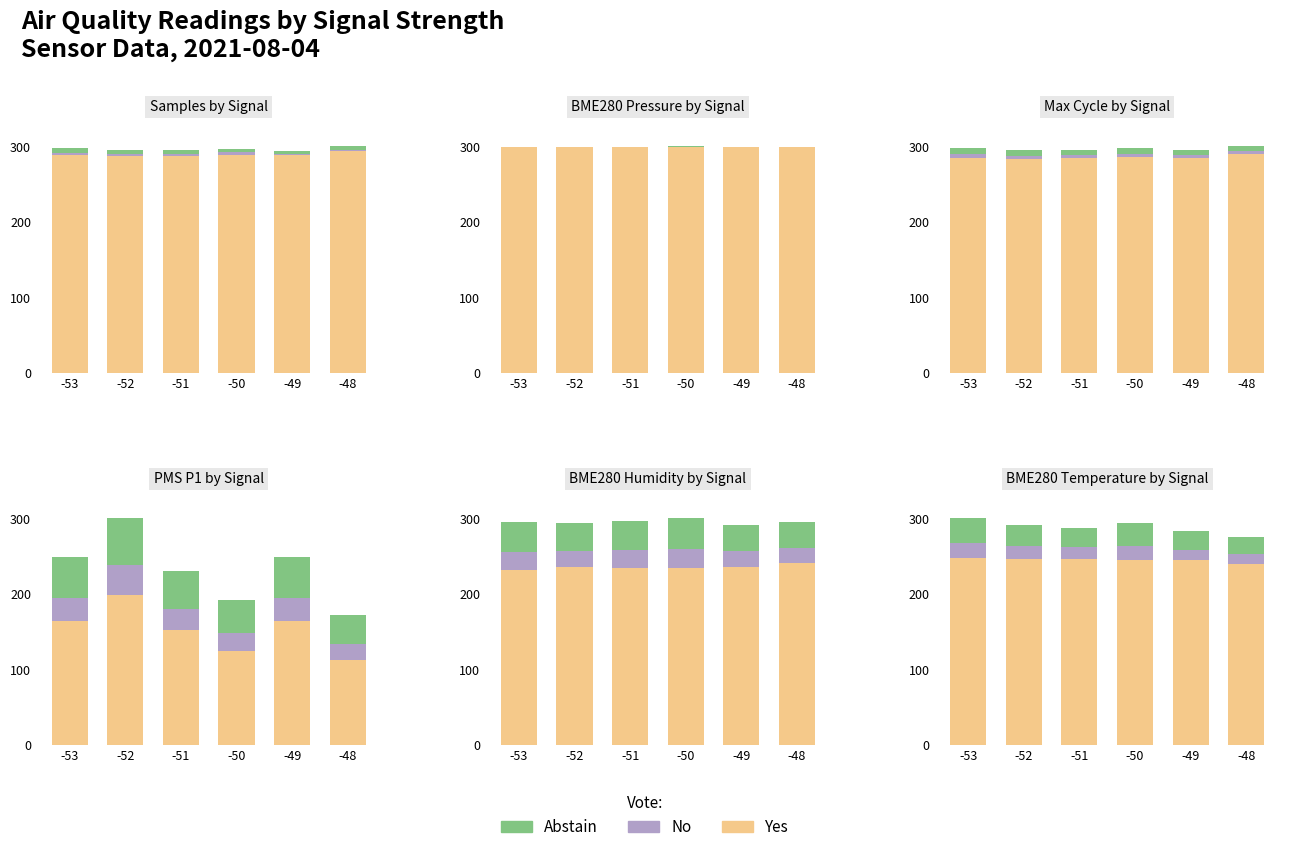

What is the average value of the No series?

16.3